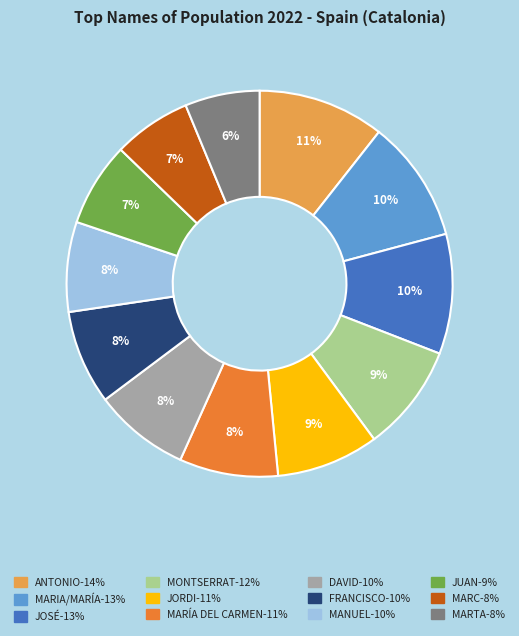

Approximately how many times larger is the value at MARÍA DEL CARMEN compared to MARTA?

1.3